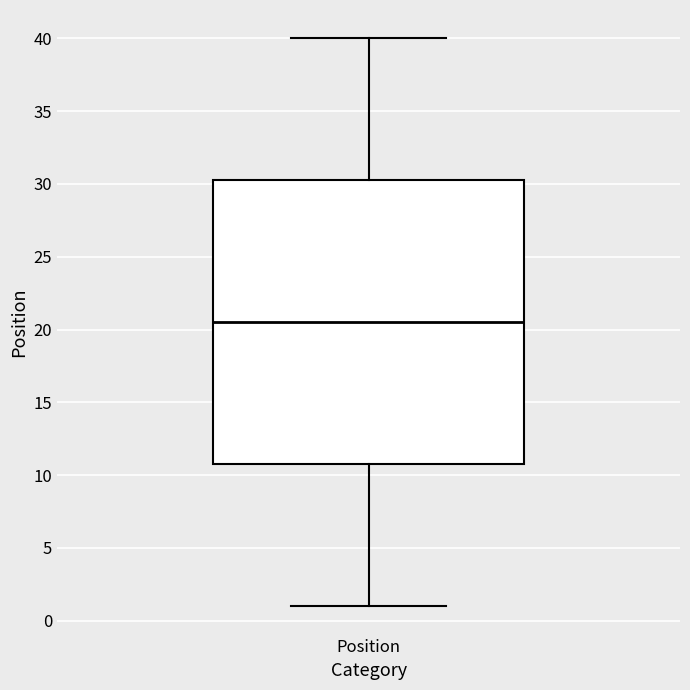

Where does the median line of the box for Position sit on the y-axis? The values are not printed on the chart, so give them approximately, as read against the axis.

20.5